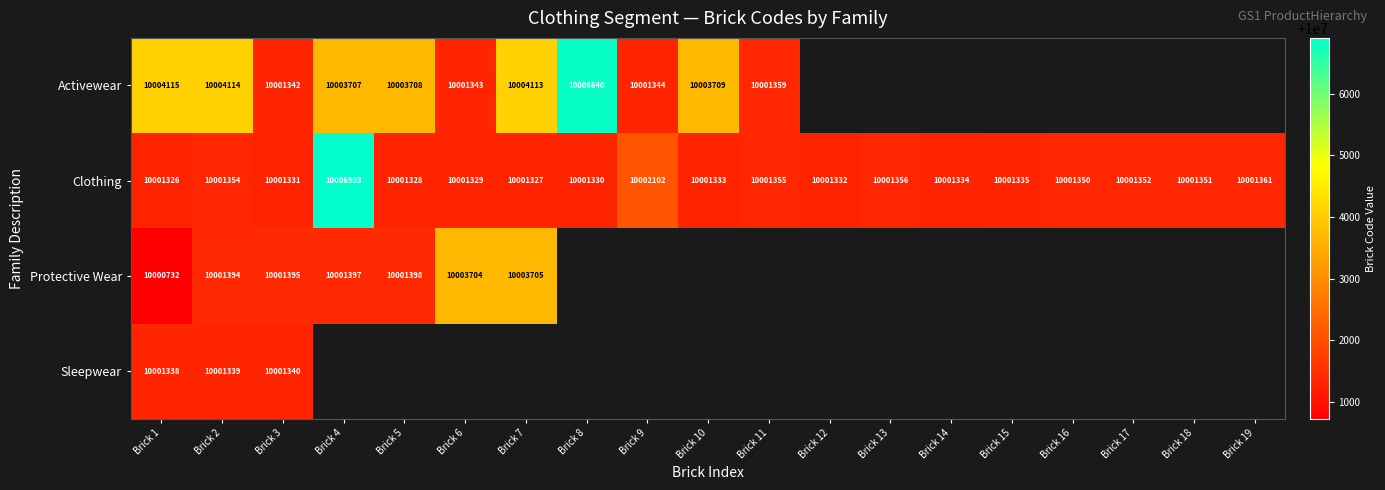

What is the spread (max minus min) of values at Brick 9?

758.0